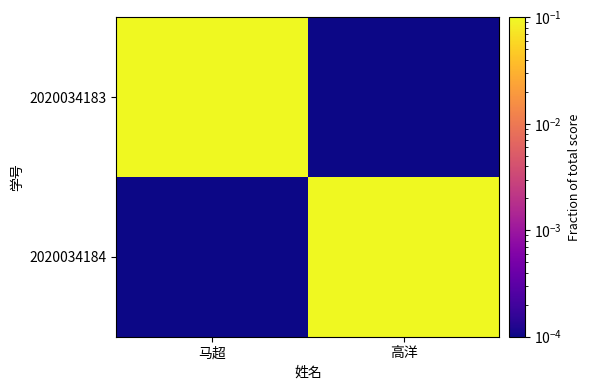

What is the maximum value shown in the chart?

0.1